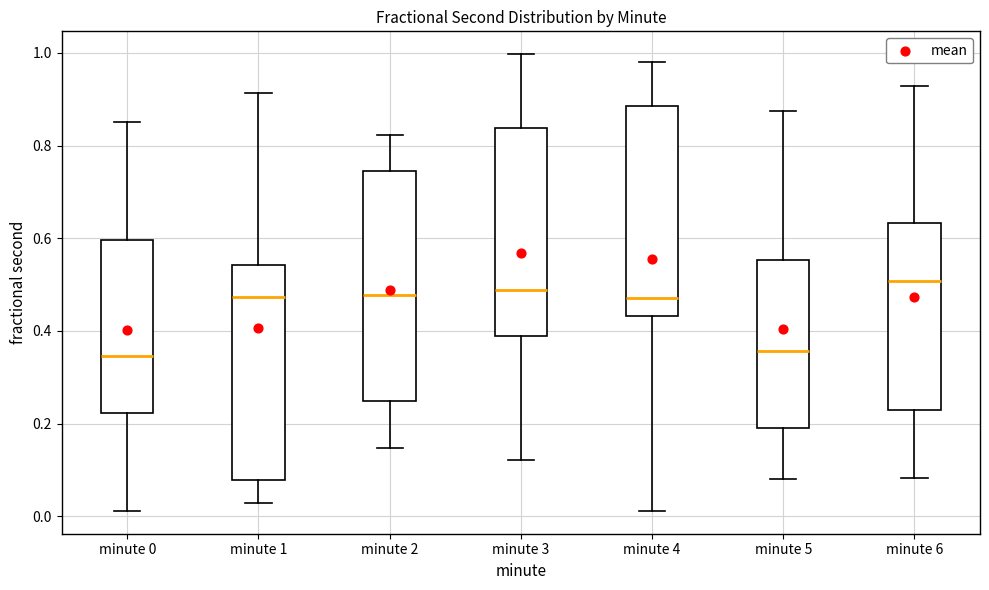

Comparing the boxes themselves (not the whiskers), which one is the tallest?

minute 2